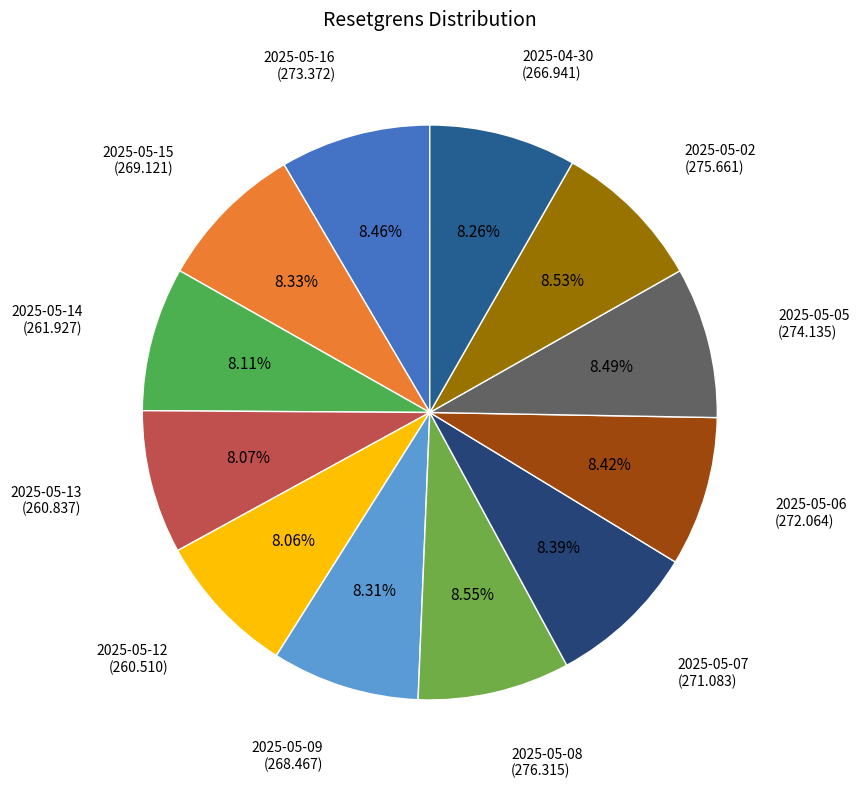

How many segments does this pie chart have?

12